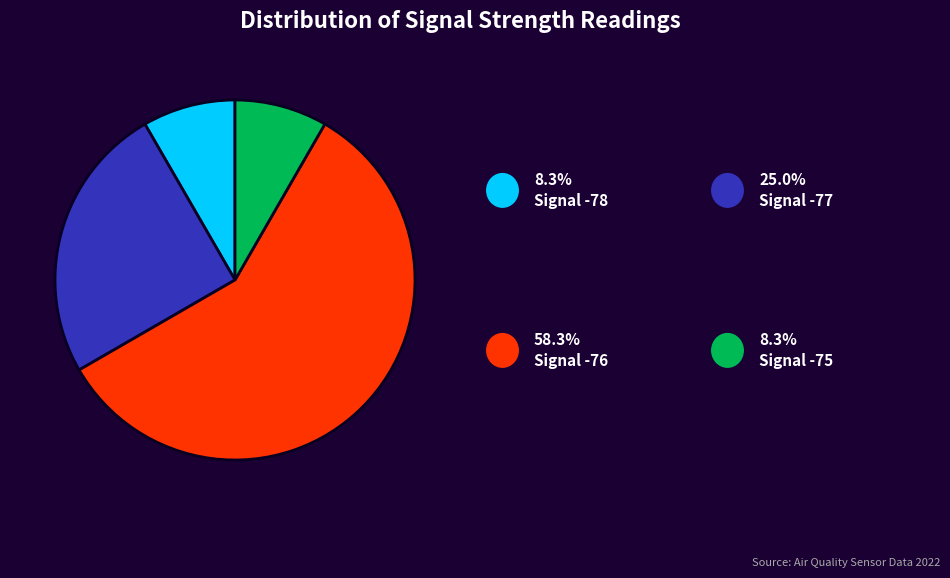

How many slices are in this pie chart?

4